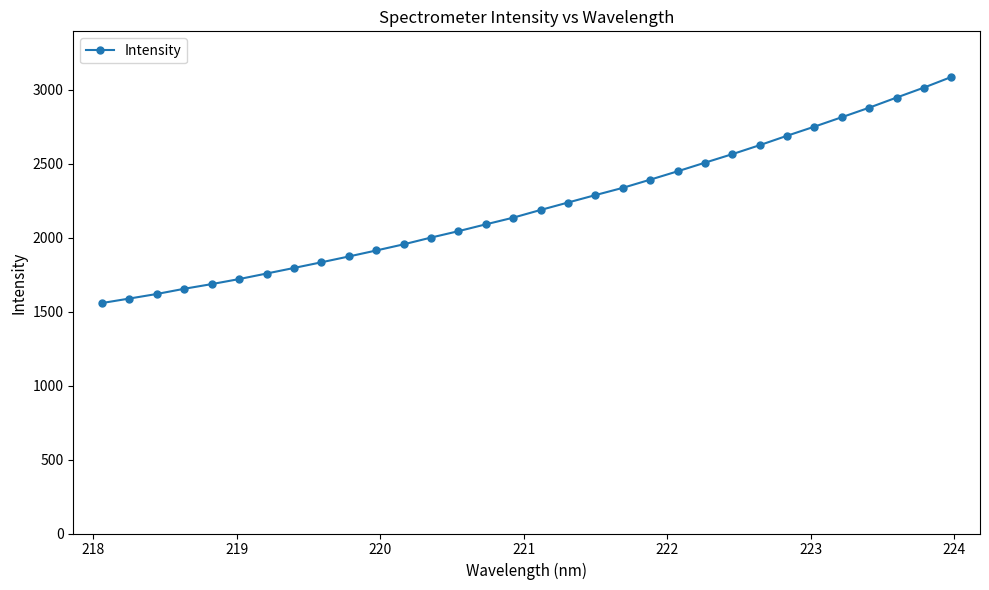

What is the maximum value shown in the chart?

3085.8